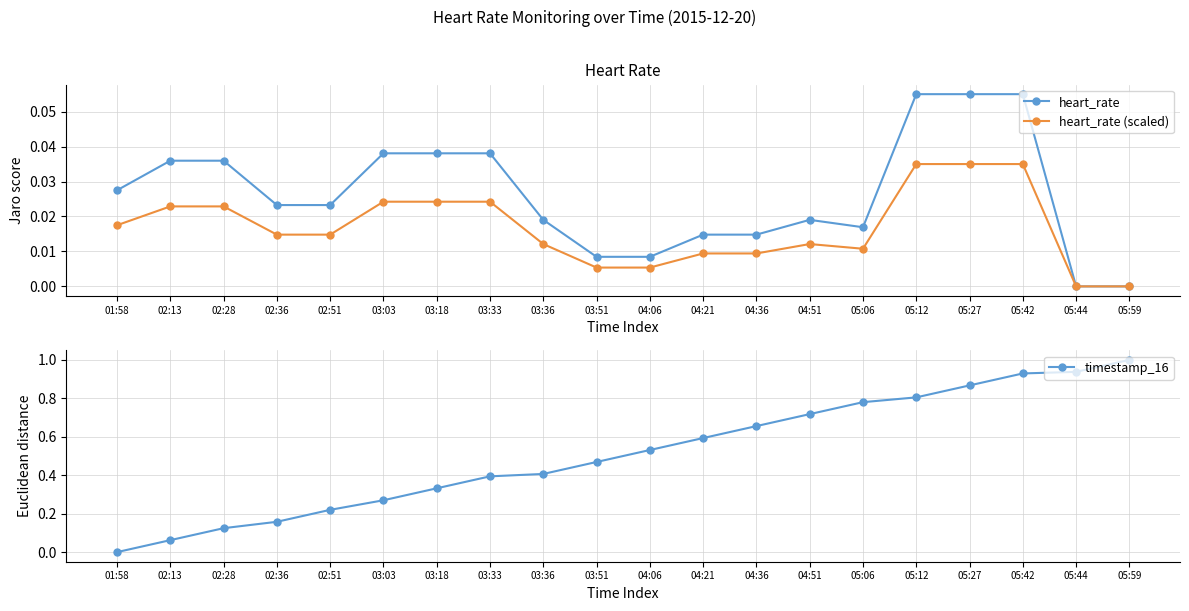

Which series has the largest range (max minus min)?

timestamp_16